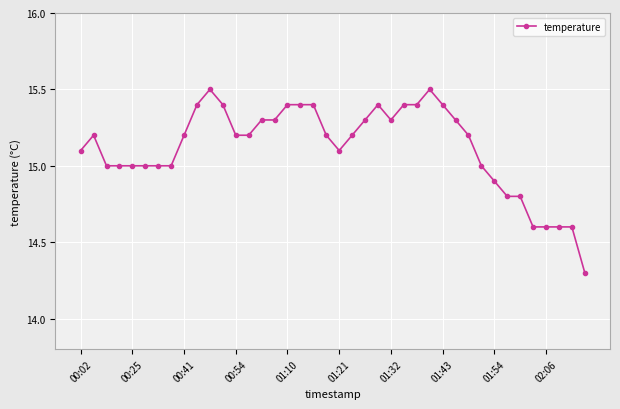

What is the value of the 4th point from the left?

15.0